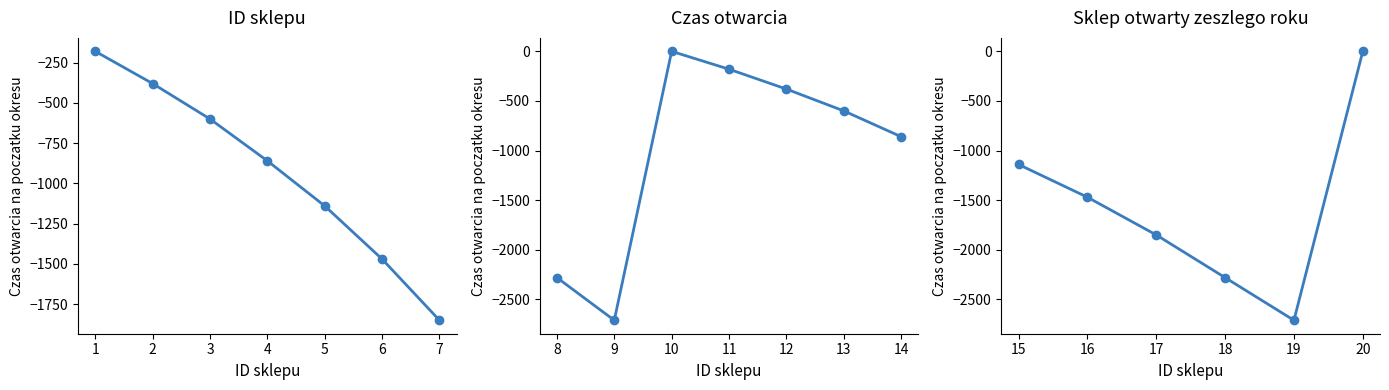

At which category is the sum across all series the highest?

20